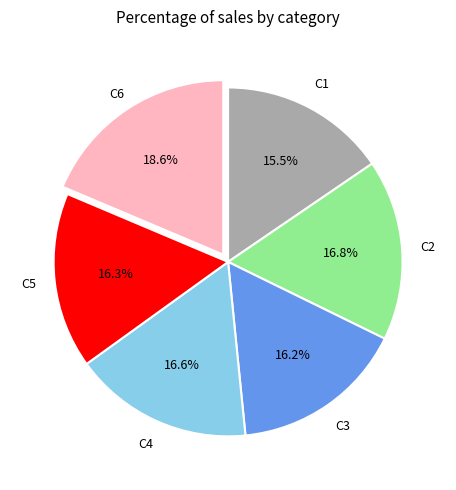

Is there a majority slice in this chart?

No